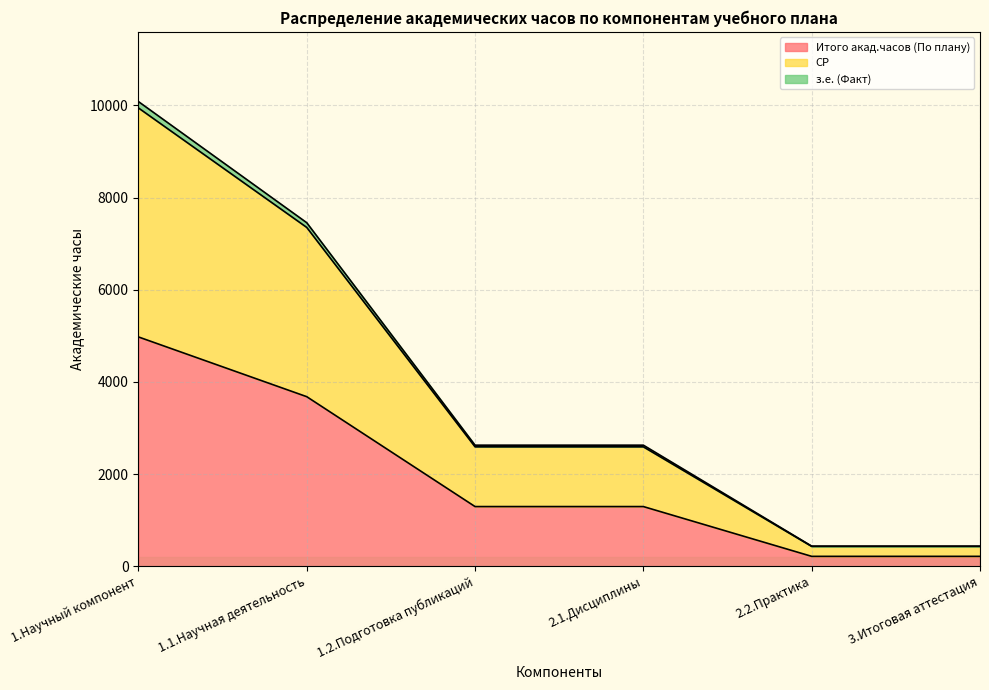

True or false: з.е. (Факт) has more than 1 points higher than both neighbors.

False